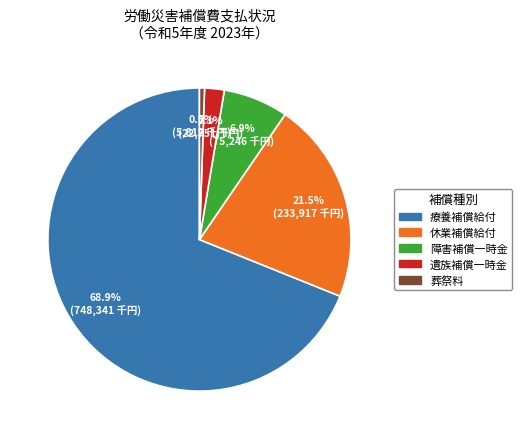

What is the majority slice?

療養補償給付